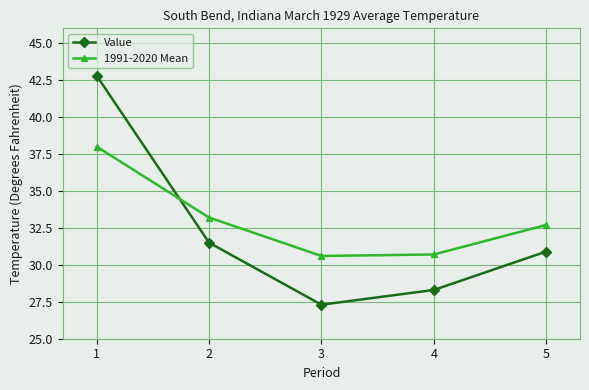

Which series ends up on top after the final intersection of 1991-2020 Mean and Value?

1991-2020 Mean